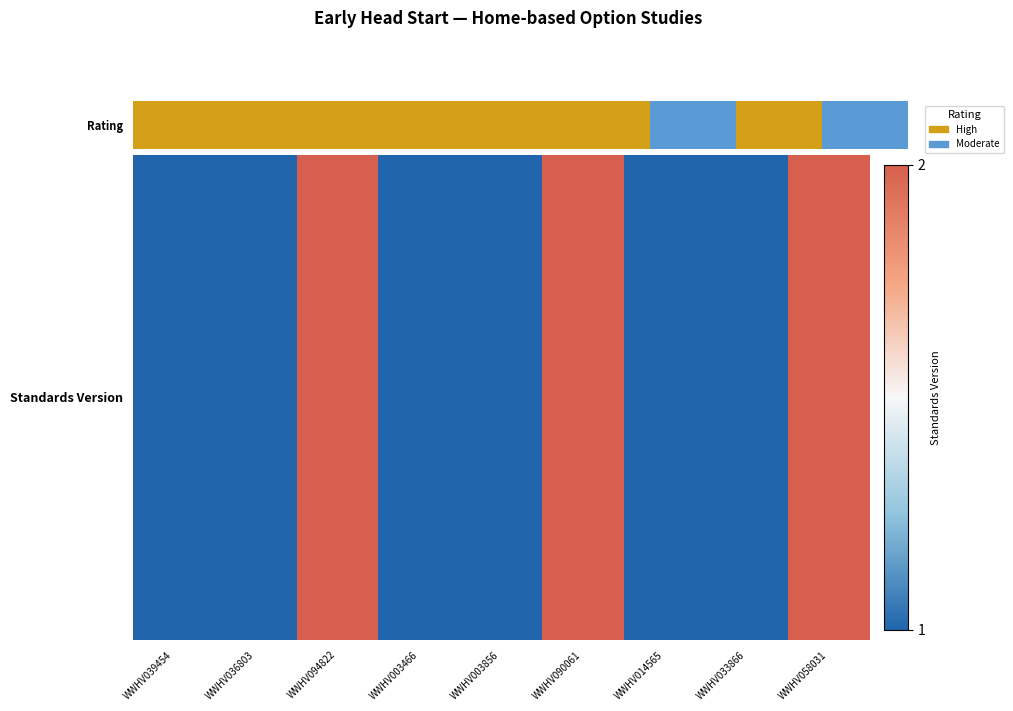

What is the smallest value displayed?

1